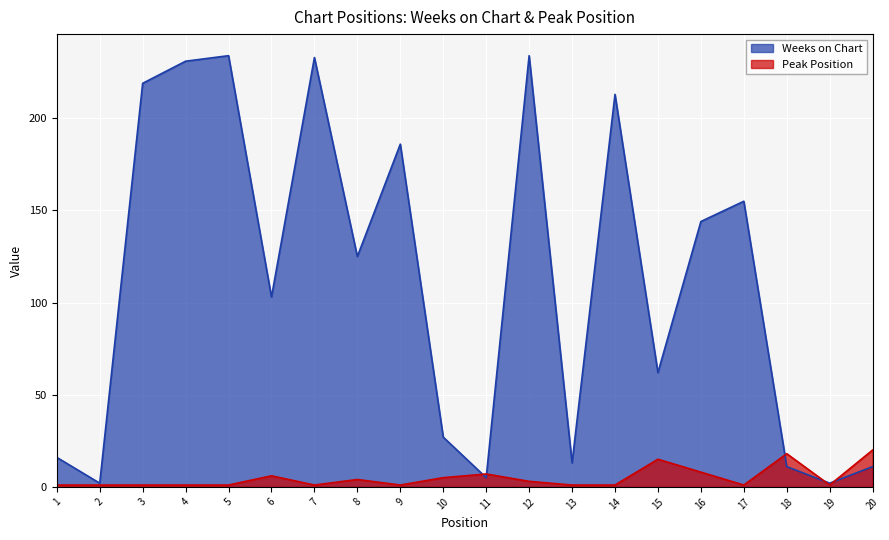

How many lines are shown in the chart?

2